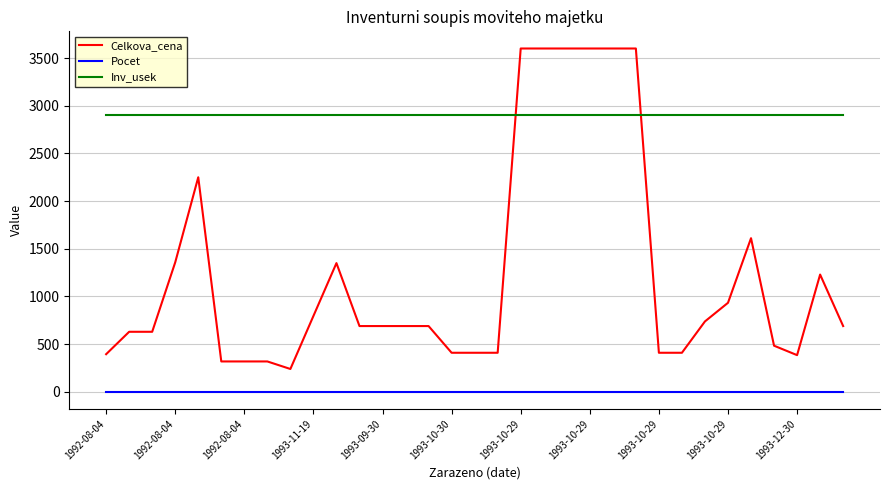

Which series has the largest total across all categories?

Inv_usek